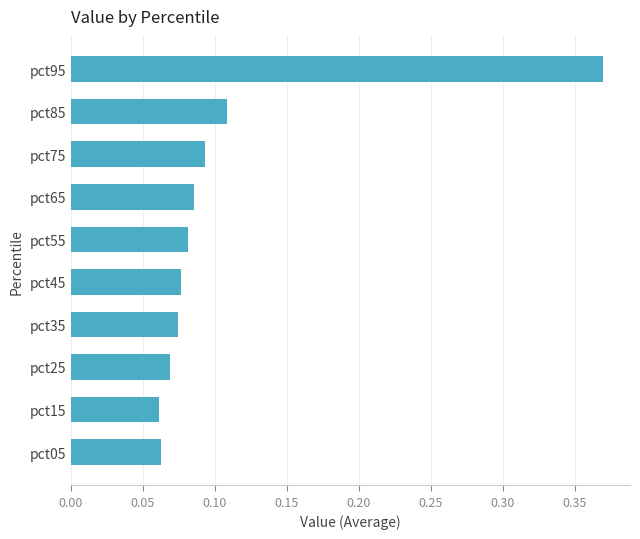

Count the values in the range 0 to 1.

10